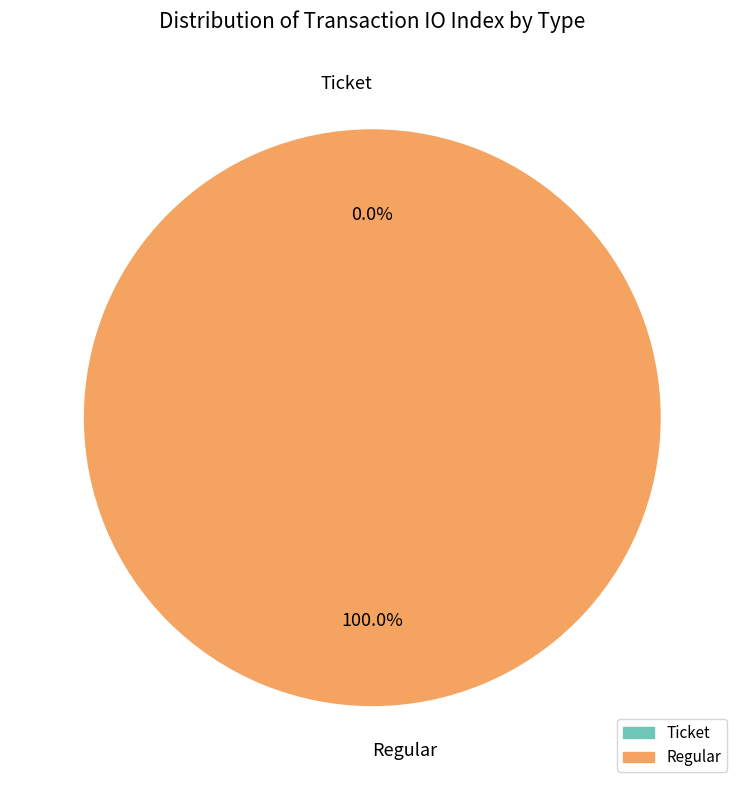

Between Regular and Ticket, which is larger?

Regular